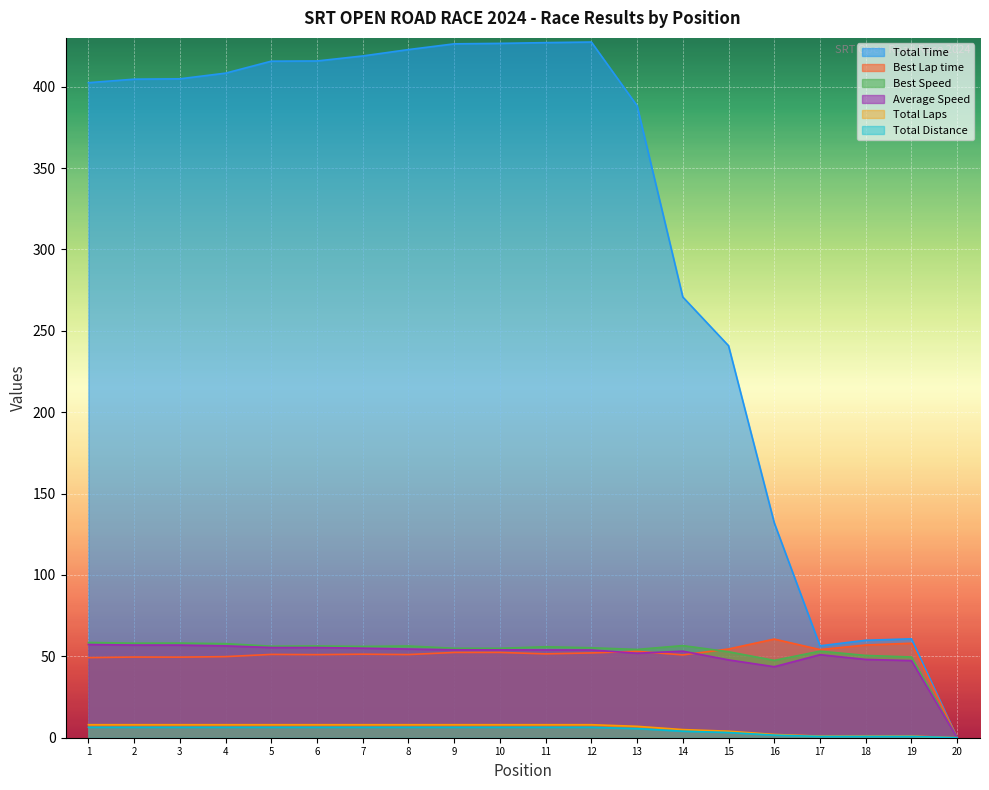

Which series has the largest total across all categories?

Total Time